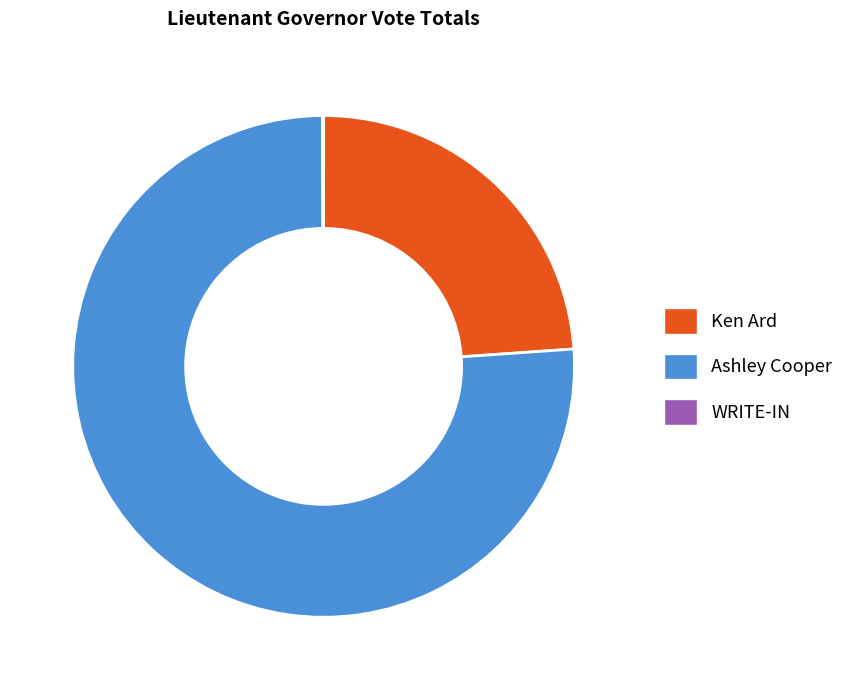

True or false: Ashley Cooper accounts for 82% of the total.

False